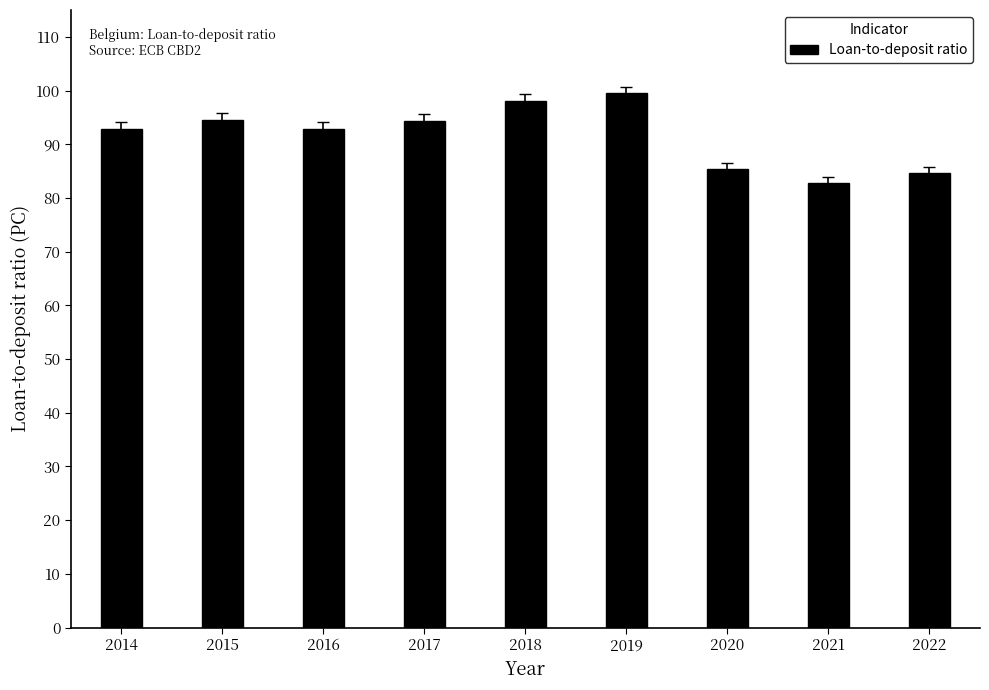

The value at 2021 is 115.2. True or false?

False